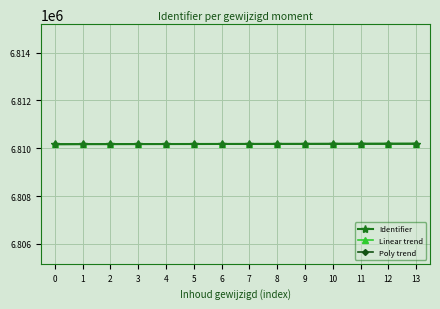

What are all the series names shown in the legend?

Identifier, Linear trend, Poly trend